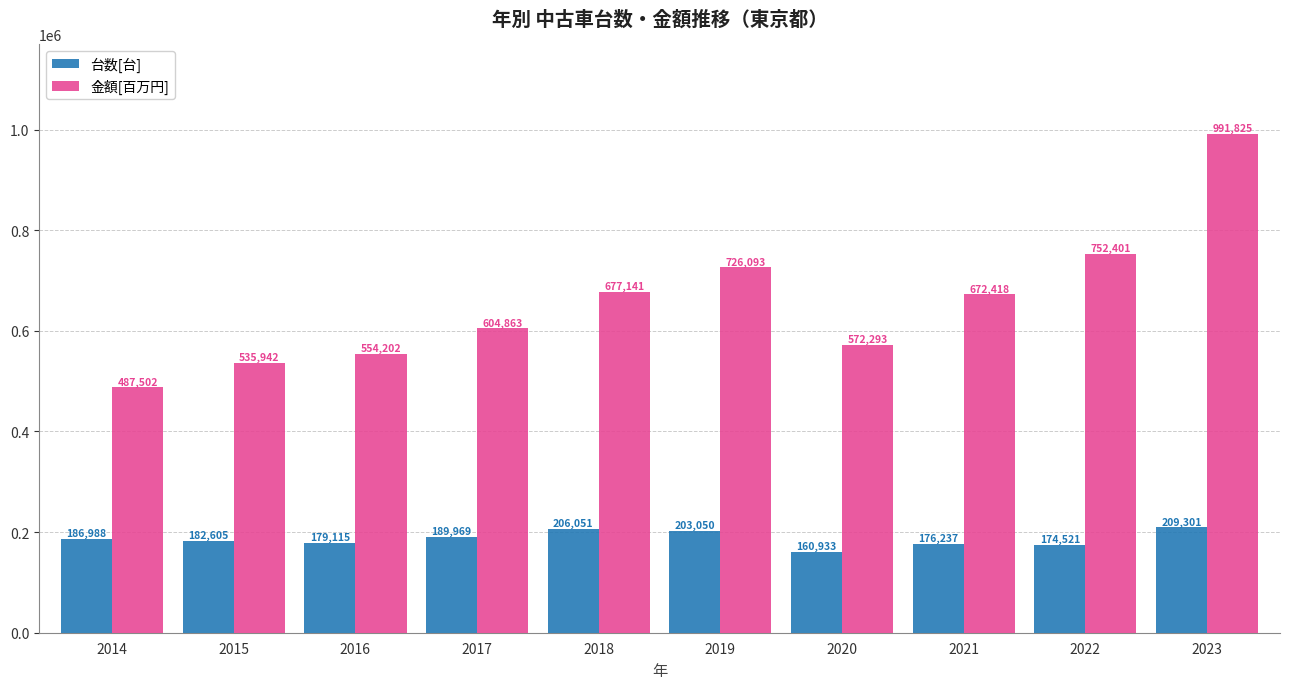

At which label does 金額[百万円] reach its minimum?

2014